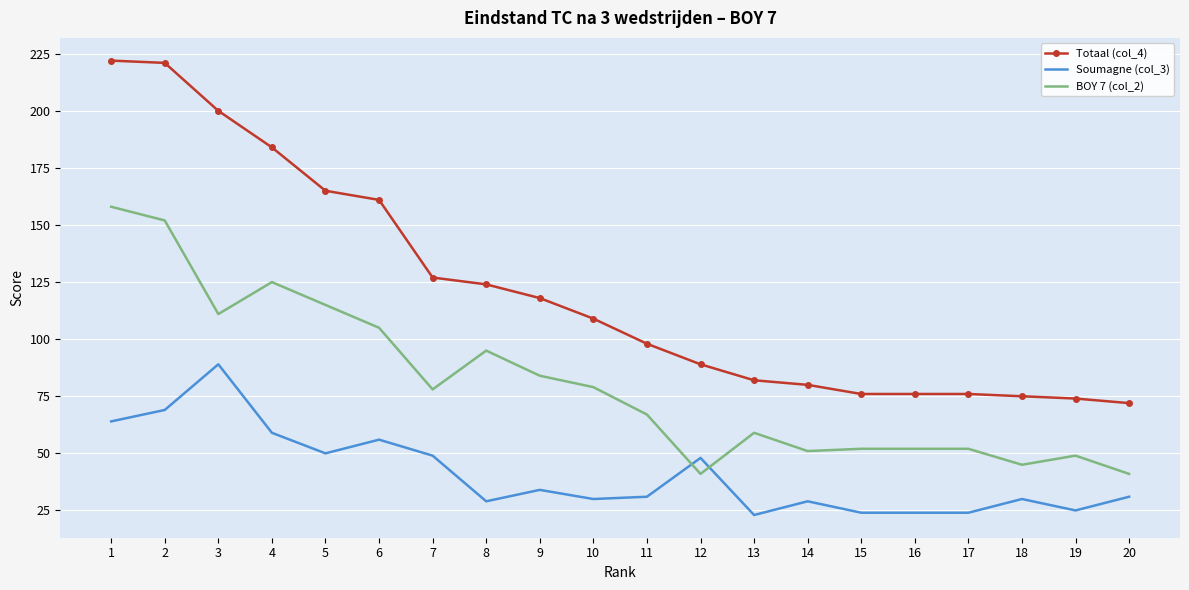

What is the difference between the maximum and minimum values in the BOY 7 (col_2) series?

117